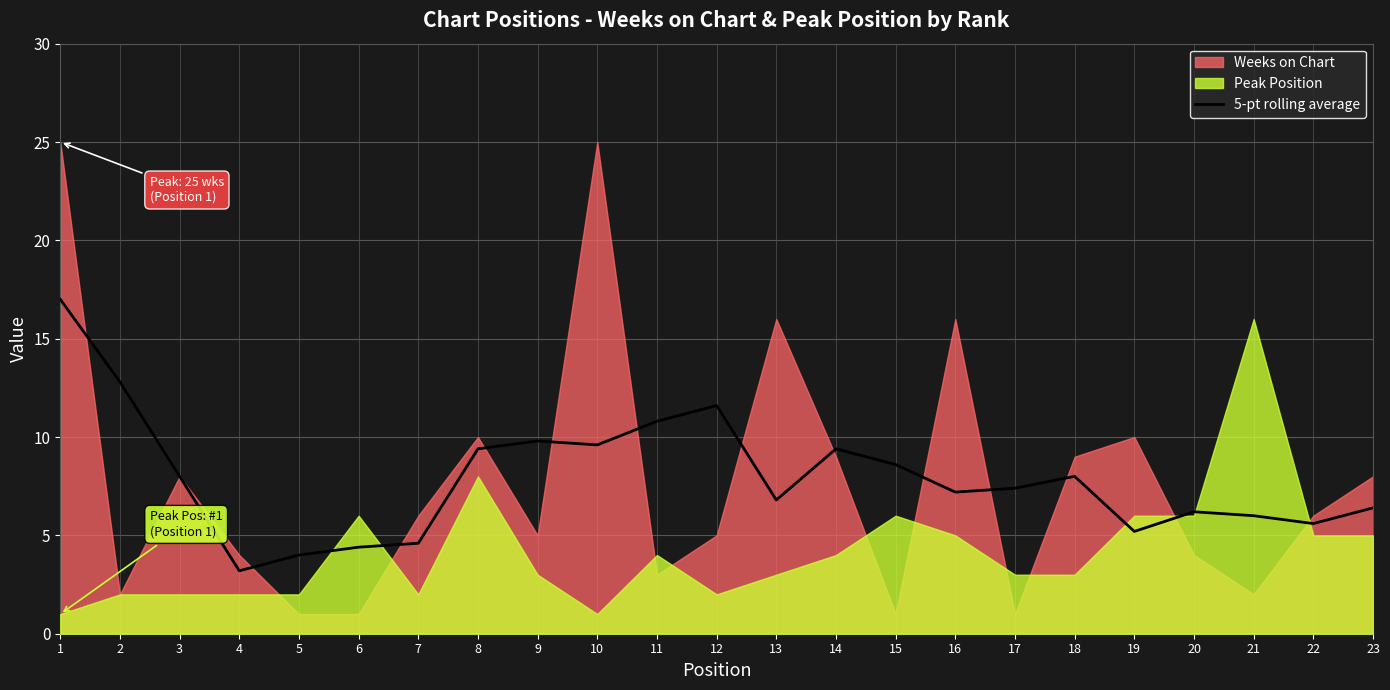

What is the average value?

7.9